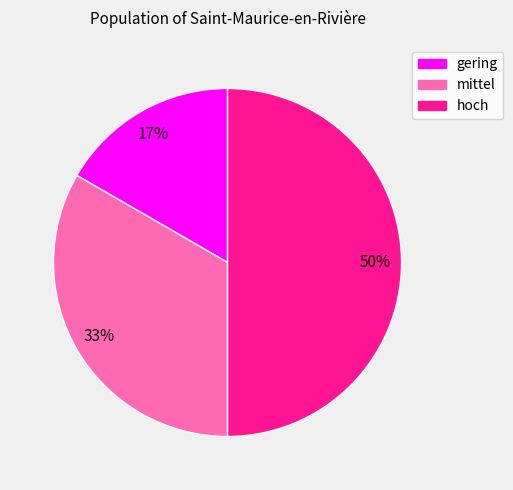

Which slice is the largest?

hoch